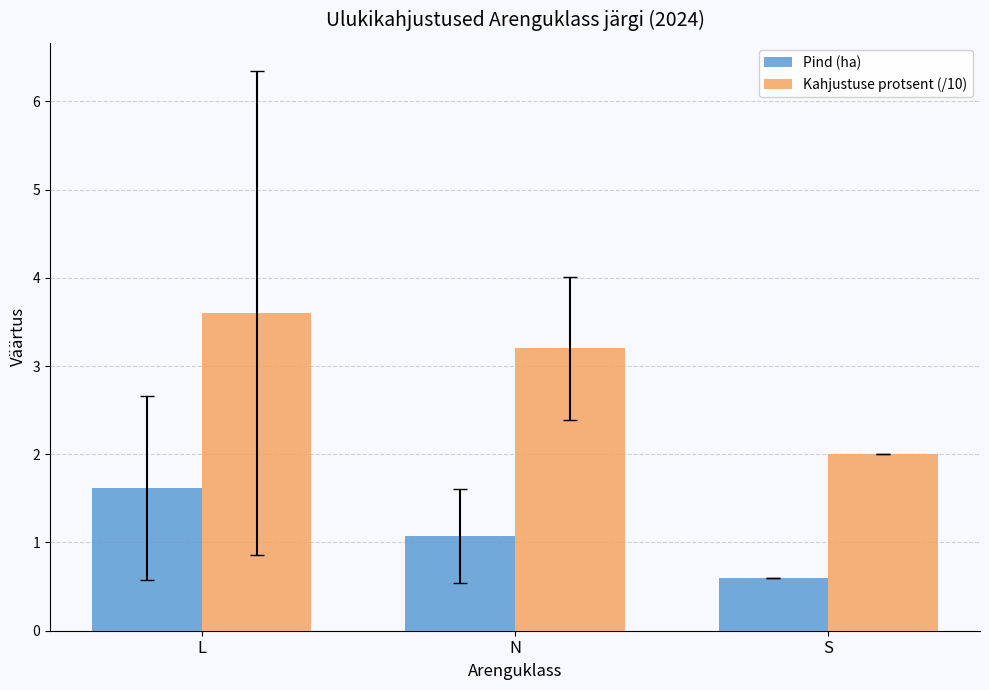

What is the spread (max minus min) of values at N?

2.1